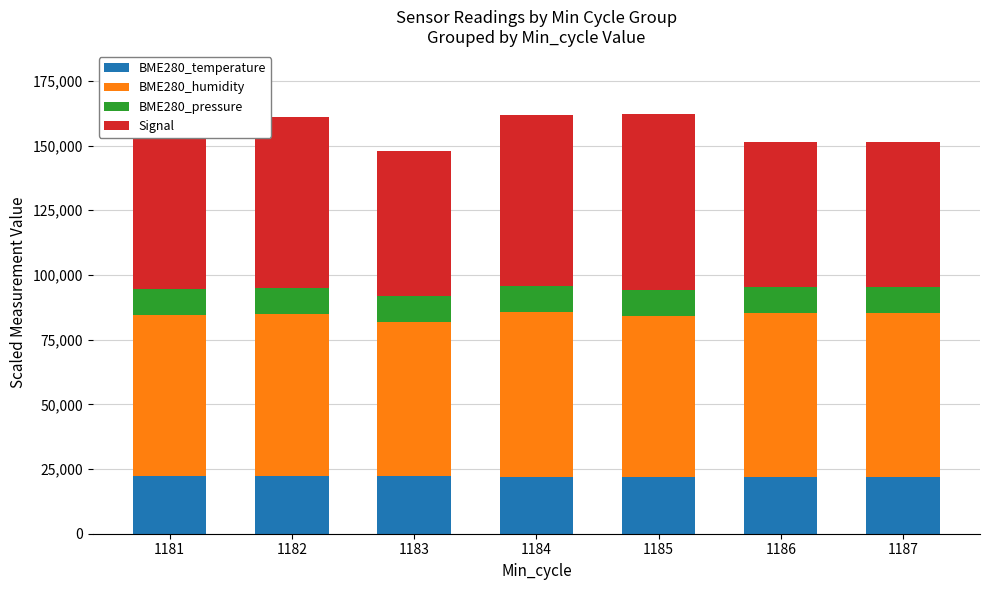

What is the maximum value for BME280_temperature?

22390.0